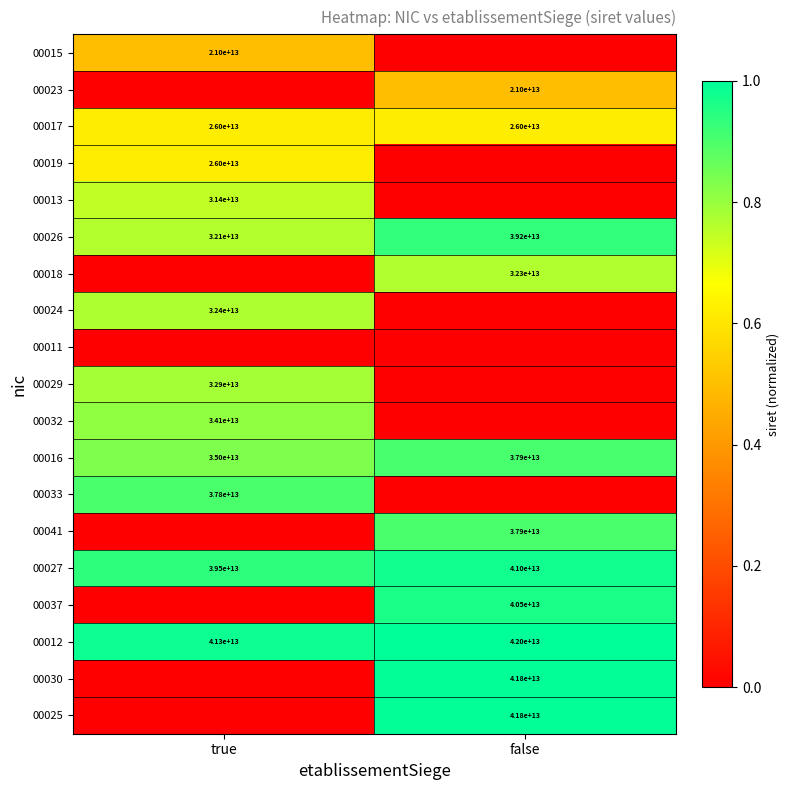

The value of 00029 at true is 1.2. True or false?

False